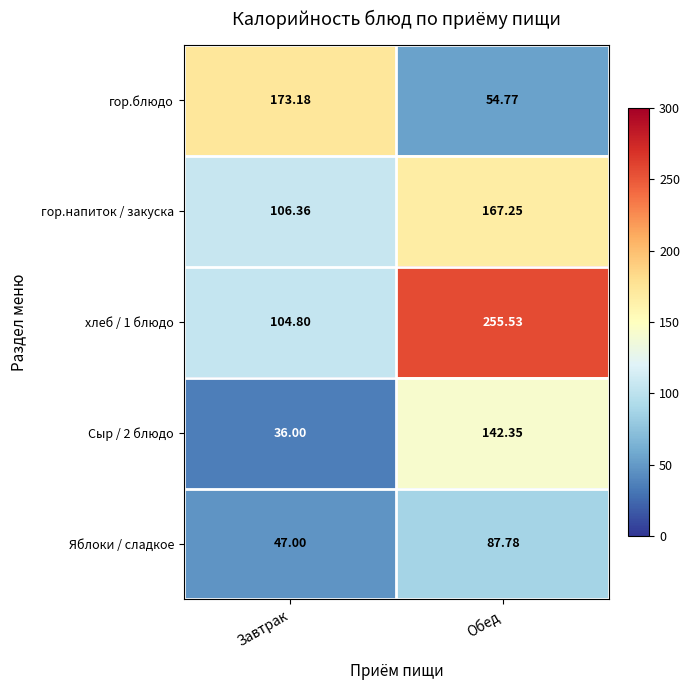

How many values in the гор.блюдо series exceed 173?

1